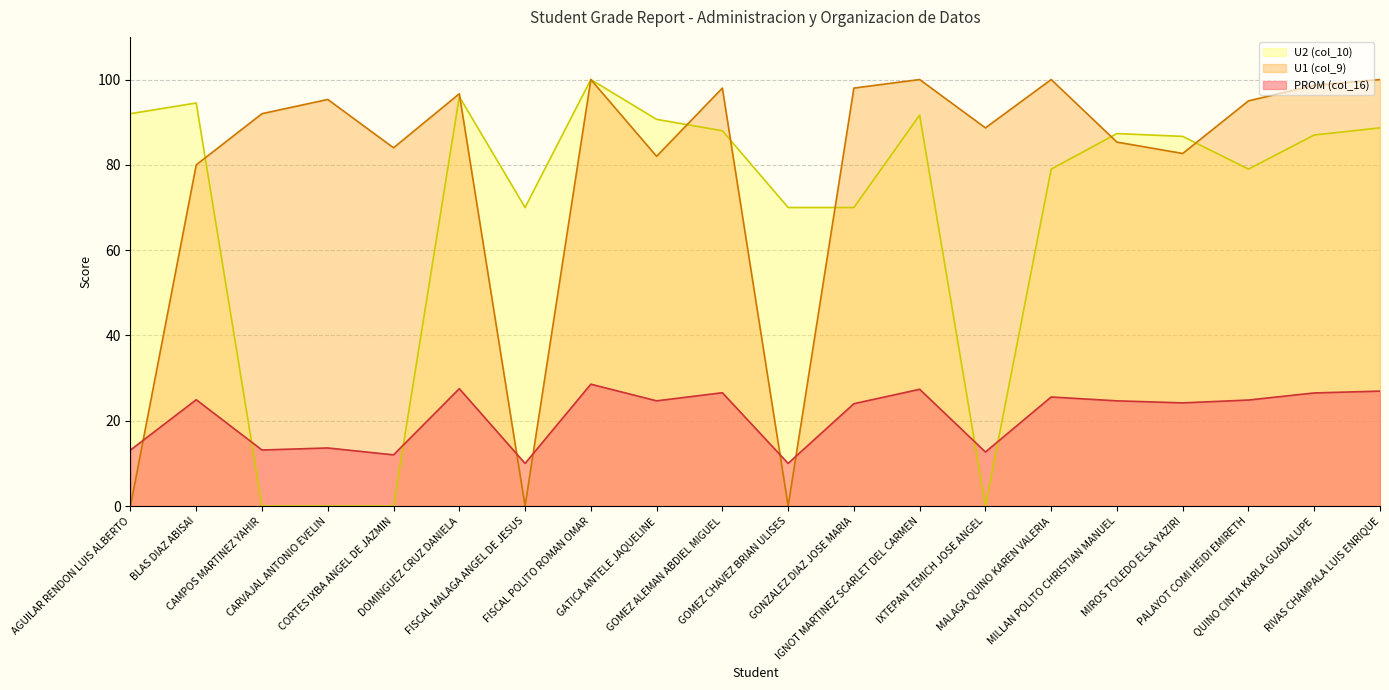

What are all the series names shown in the legend?

U2 (col_10), U1 (col_9), PROM (col_16)